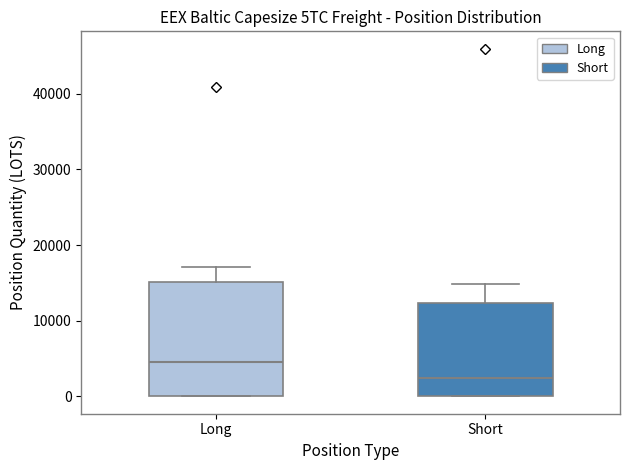

Reading left to right, transcribe this box plot: for each box, give where its median line is, the range the box spans, and where its two whiskers end, as read against the y-axis. The values are not printed on the chart, so give them approximately, as read against the axis.

Long: median 5000, box 0 to 15000, whiskers 0 to 17000
Short: median 2000, box 0 to 12000, whiskers 0 to 15000